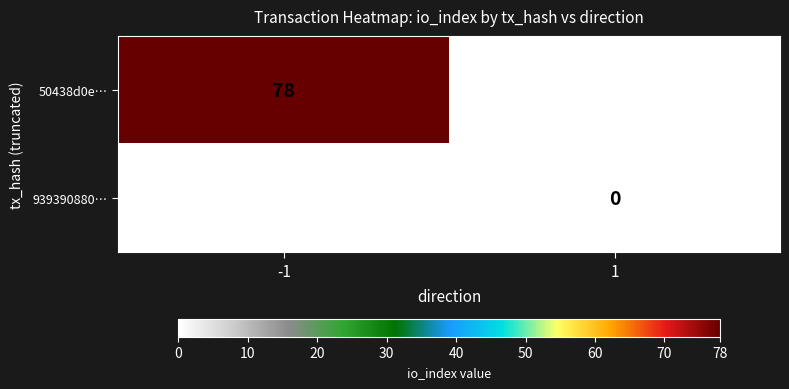

True or false: 50438d0e… has a value of 37.0 at -1.

False